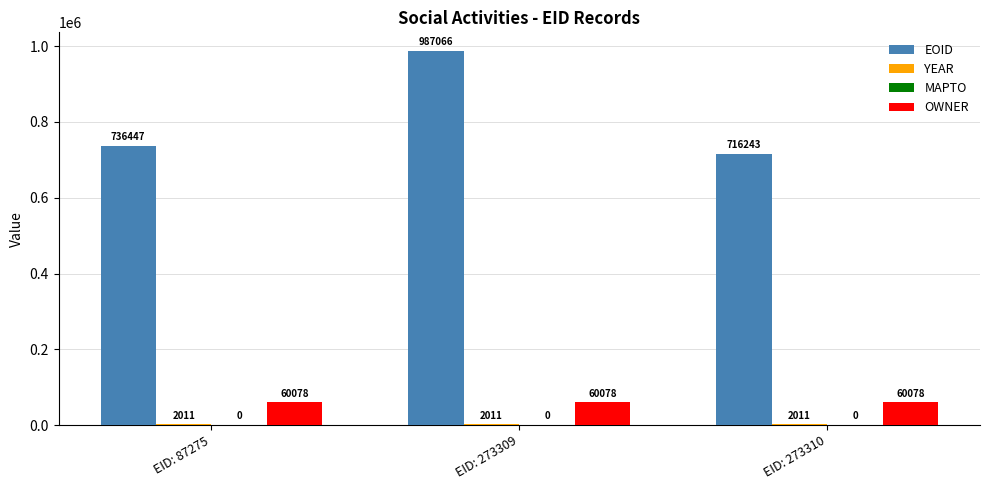

Between EID: 273309 and EID: 273310, which series saw the biggest shift?

EOID